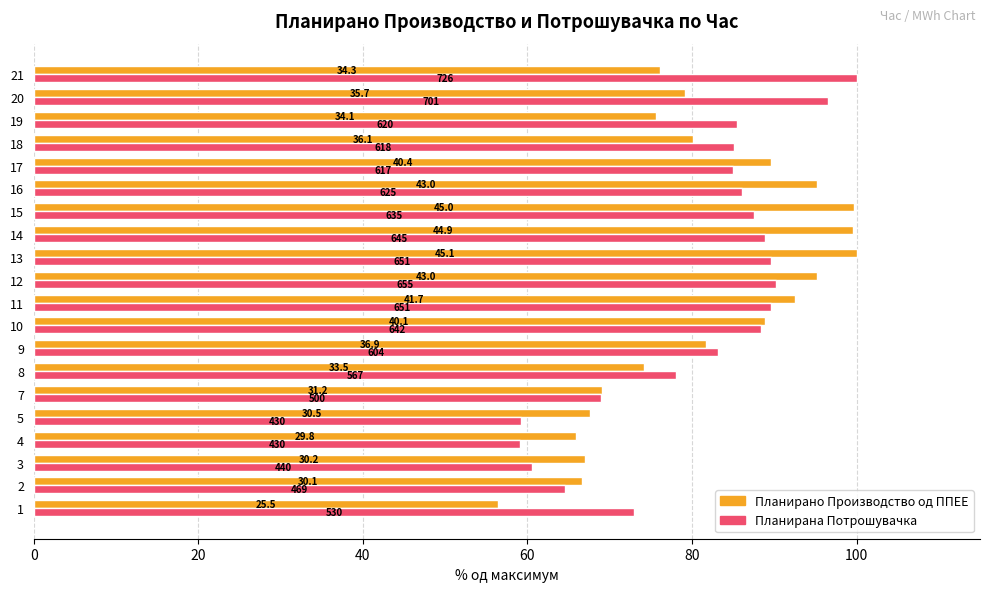

What is the value of the Планирана Потрошувачка bar at the 2nd from the left?

64.6